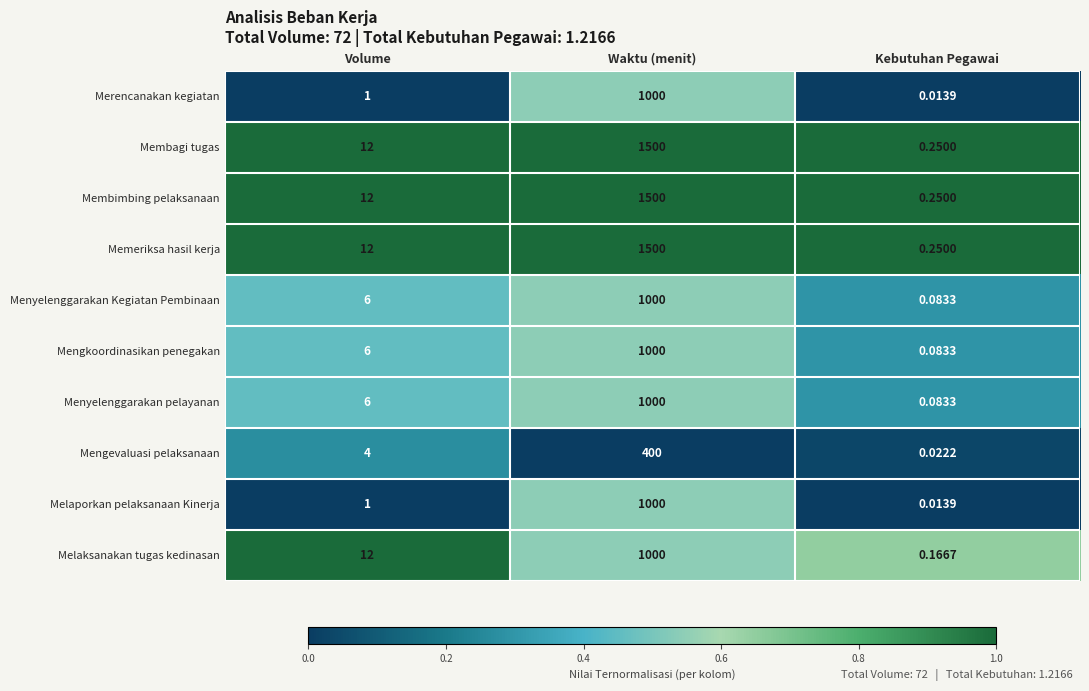

Between Volume and Kebutuhan Pegawai, which series saw the biggest shift?

Melaksanakan tugas kedinasan